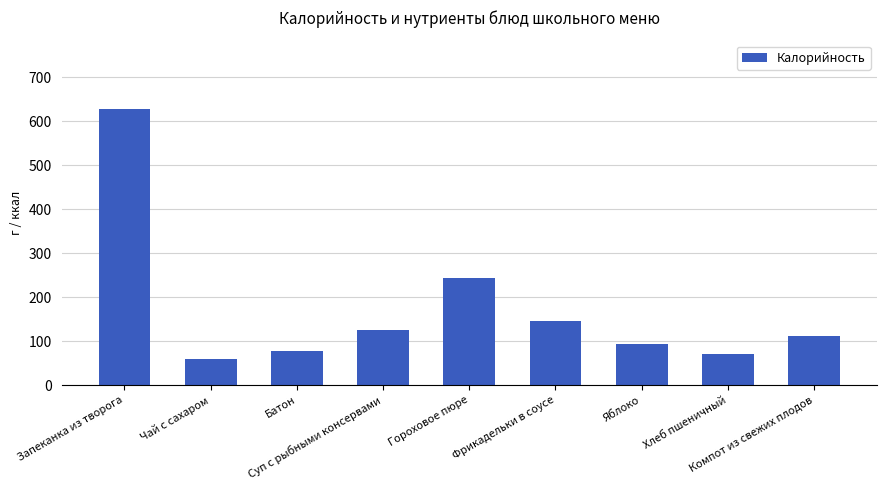

What is the label of the 5th bar from the left?

Гороховое пюре